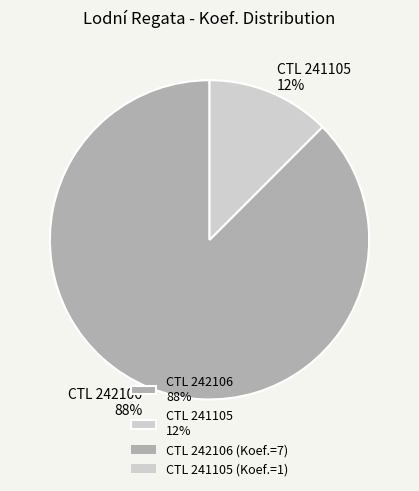

Which category has the biggest portion of the pie?

CTL 242106 88%